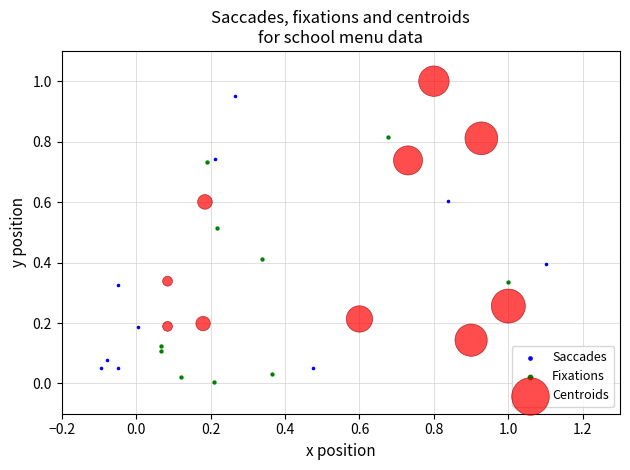

Which series contains the lowest Y value?

Fixations